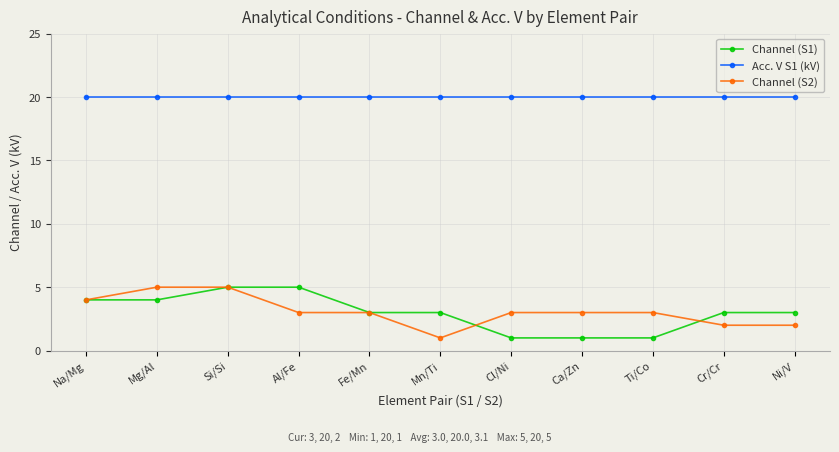

Rank the series at Cr/Cr from highest to lowest value.

Acc. V S1 (kV), Channel (S1), Channel (S2)